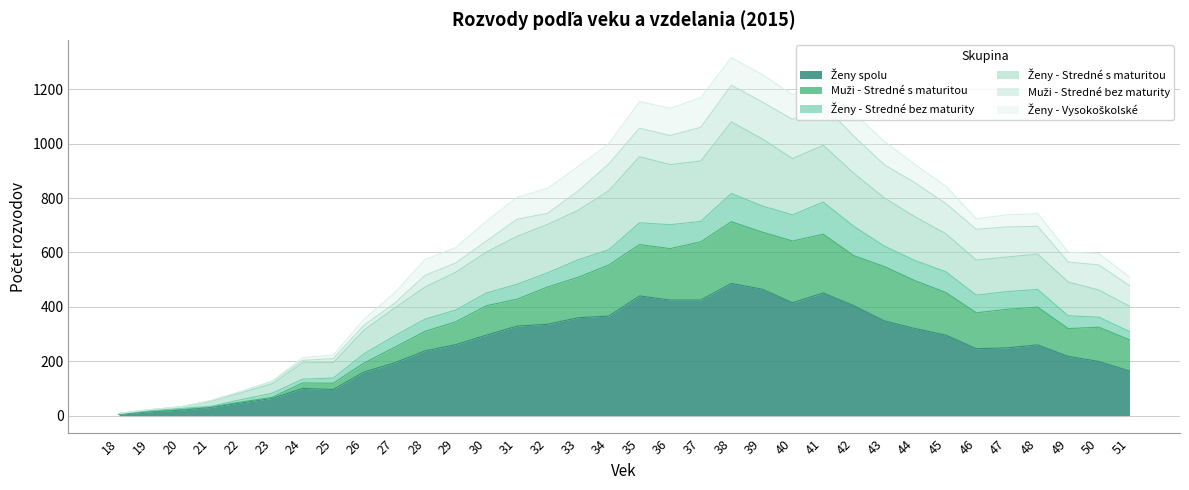

At how many categories does at least one series exceed 81?

30